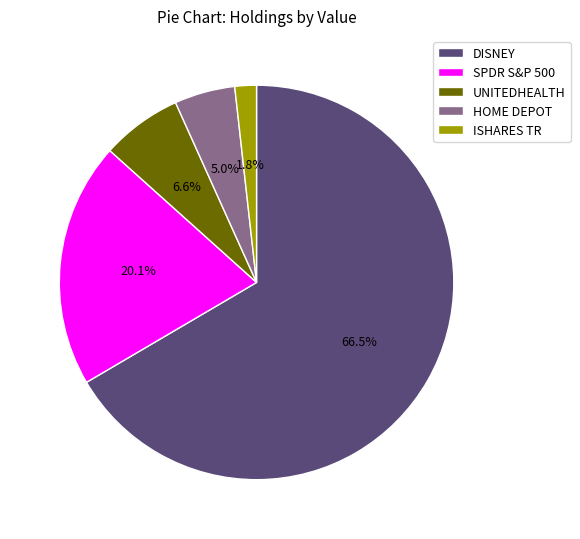

Does ISHARES TR represent more than half of the total?

No